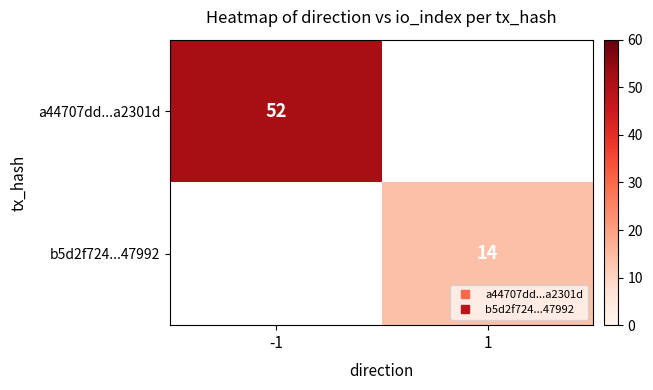

Rank the categories by a44707dd...a2301d value from lowest to highest.

-1, 1